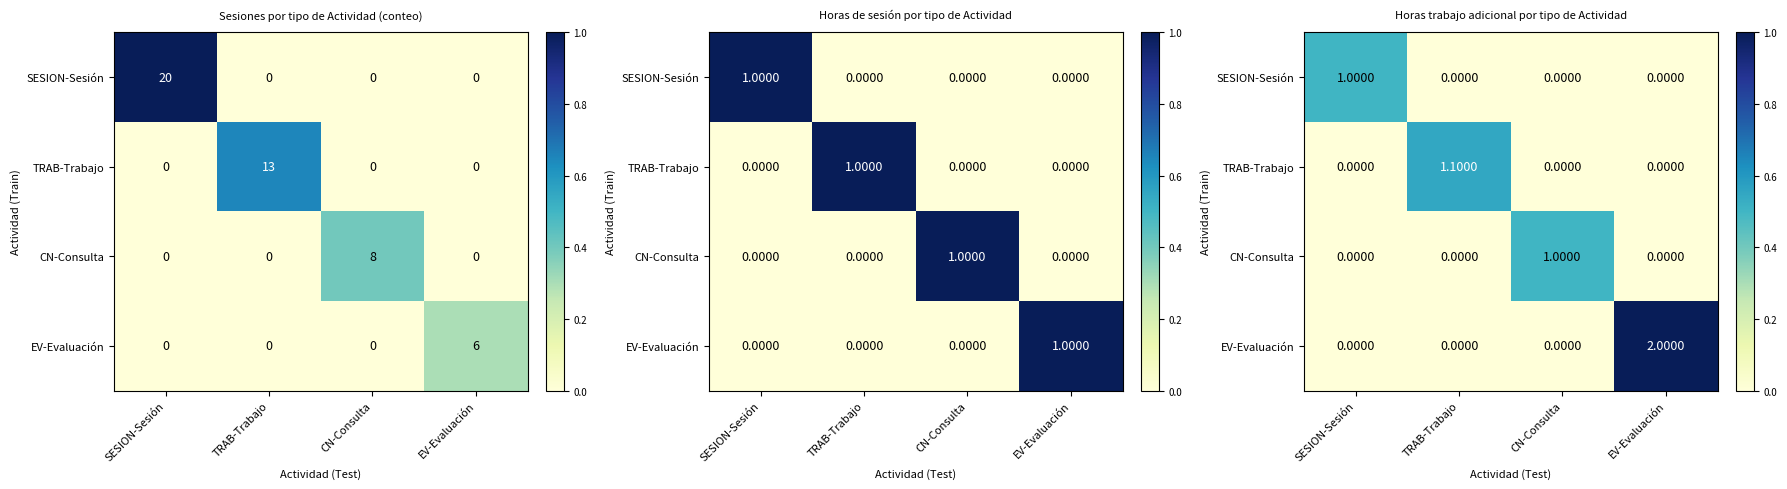

Which series has the largest range (max minus min)?

EV-Evaluación